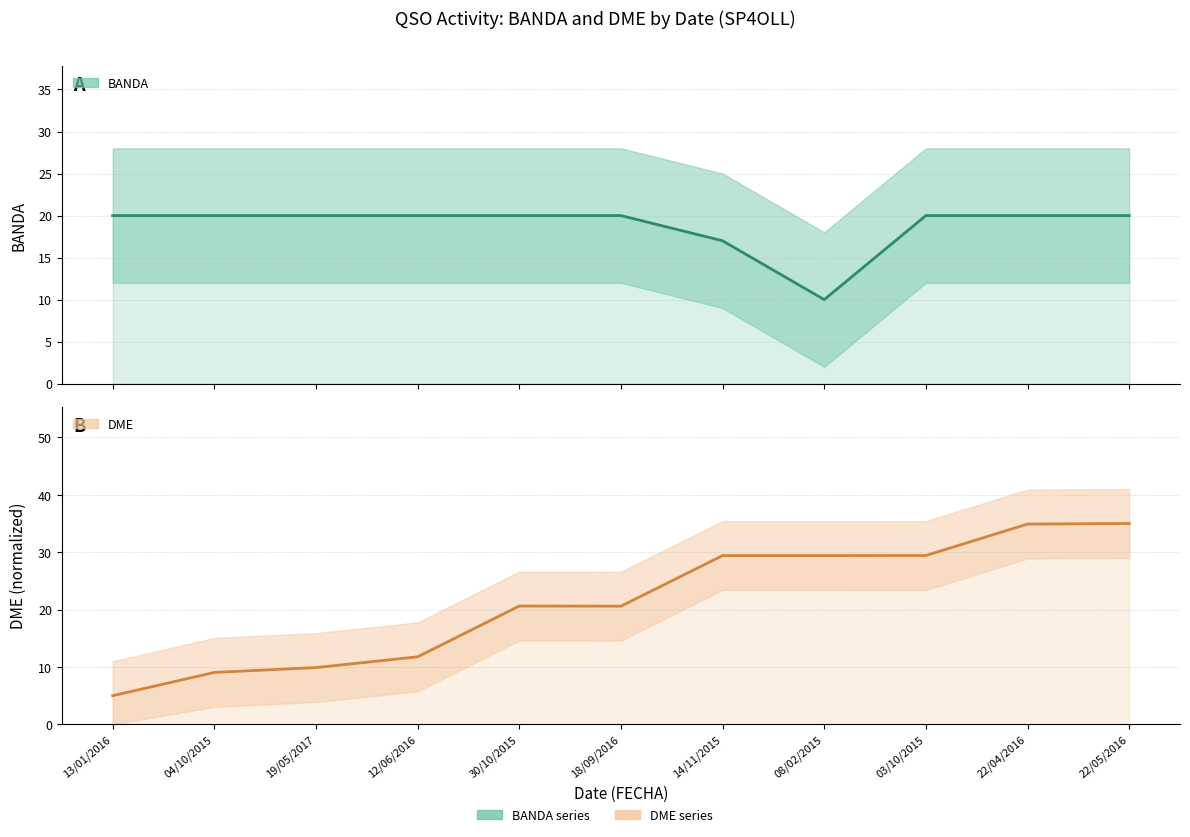

What is the sum of all DME (norm) values?

235.1